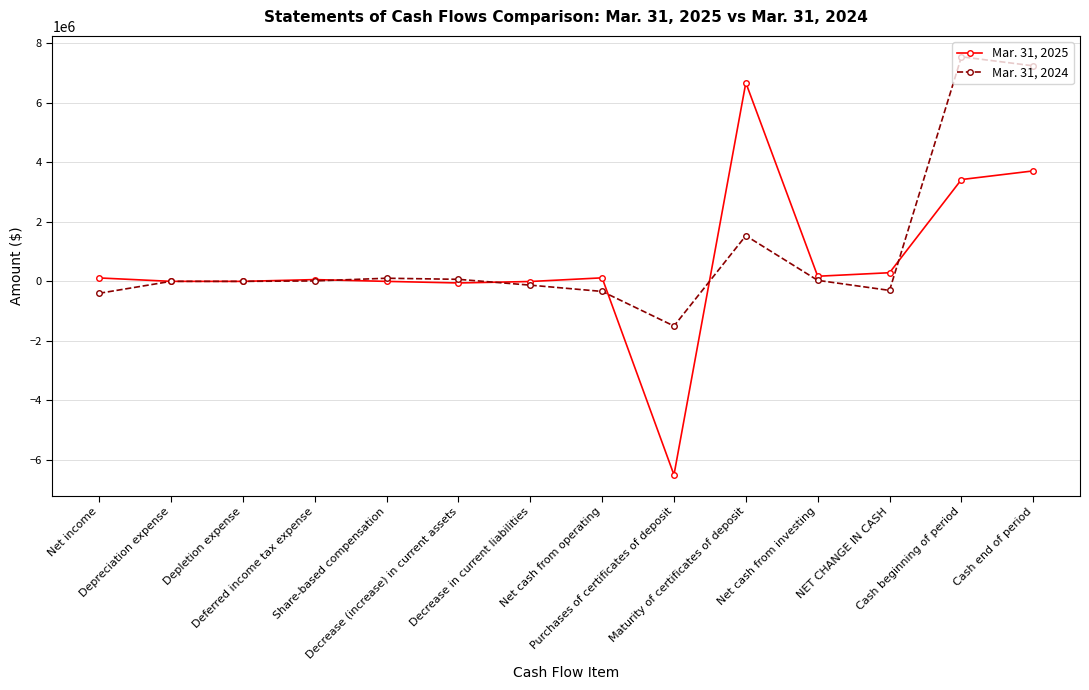

Which series has the widest spread of values?

Mar. 31, 2025